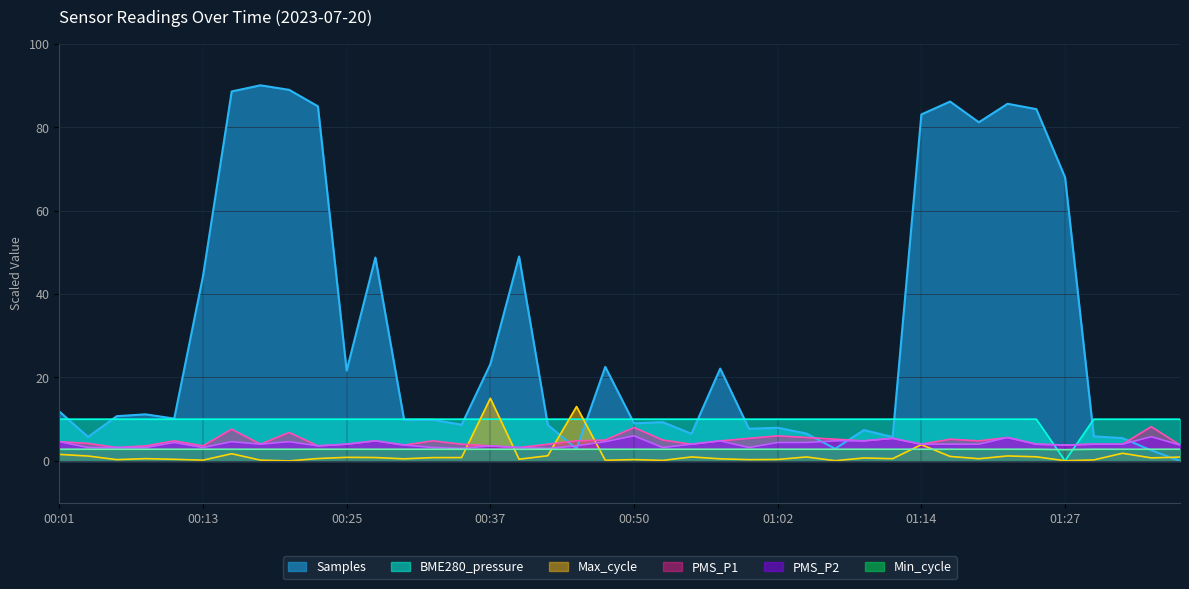

At which category does Samples reach its first local peak?

00:08